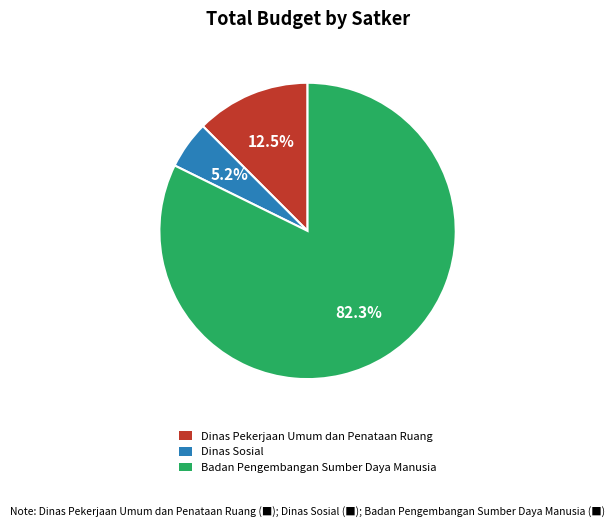

Between Dinas Sosial and Dinas Pekerjaan Umum dan Penataan Ruang, which is larger?

Dinas Pekerjaan Umum dan Penataan Ruang